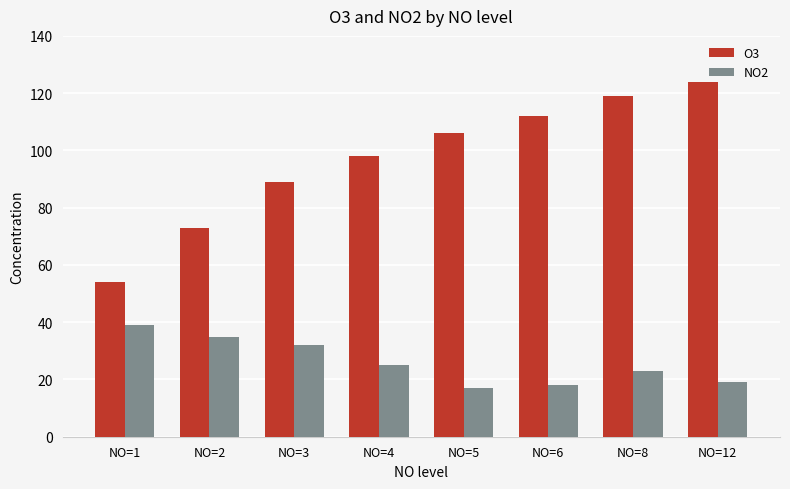

What are all the series names shown in the legend?

O3, NO2